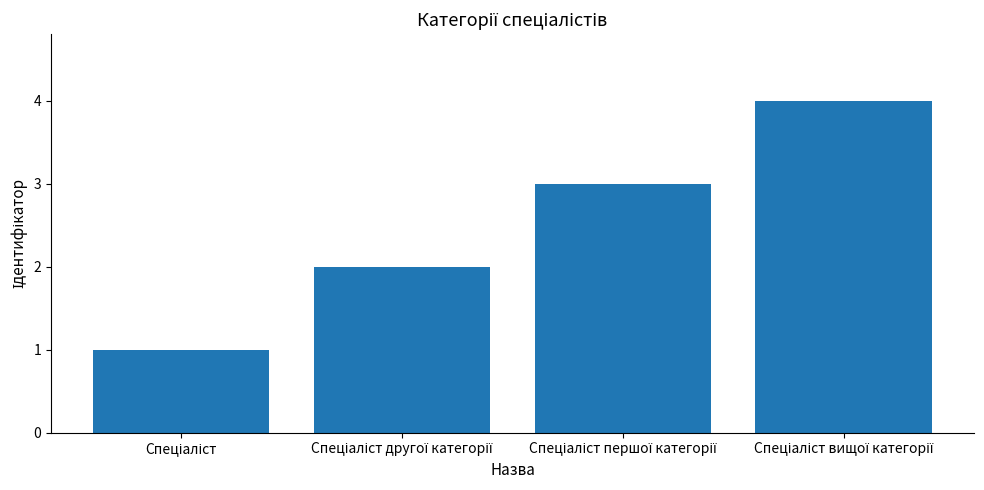

What is the greatest value displayed?

4